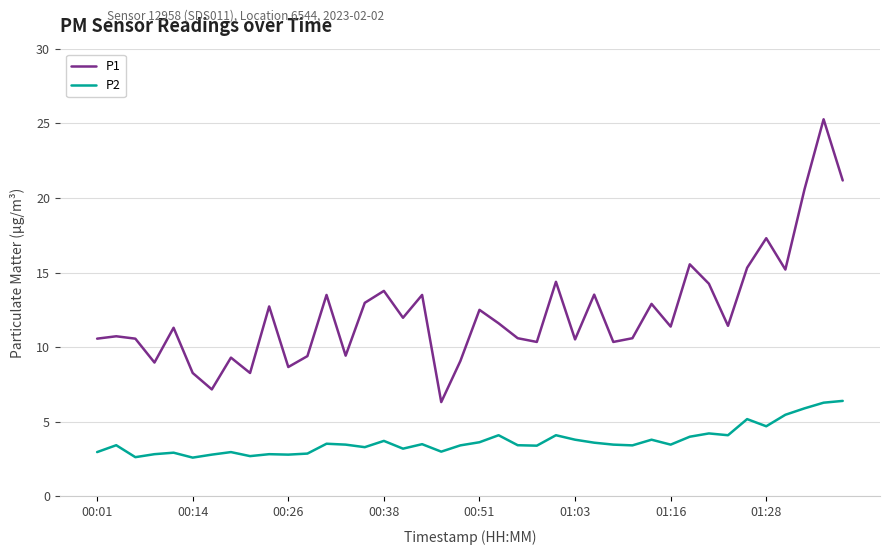

How many values in the P1 series are below 11?

18